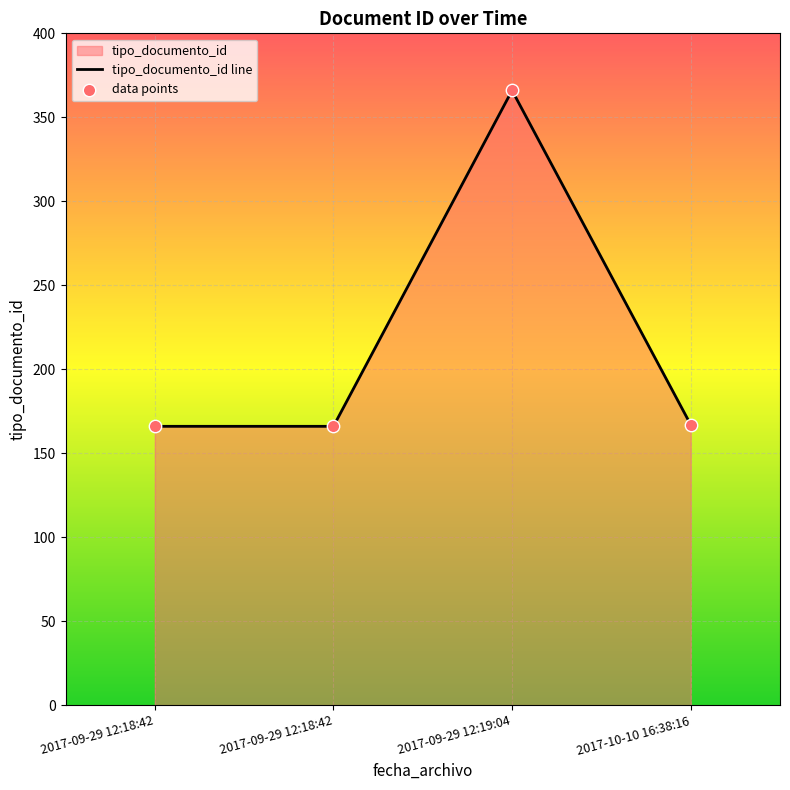

At how many categories does at least one series exceed 362?

1